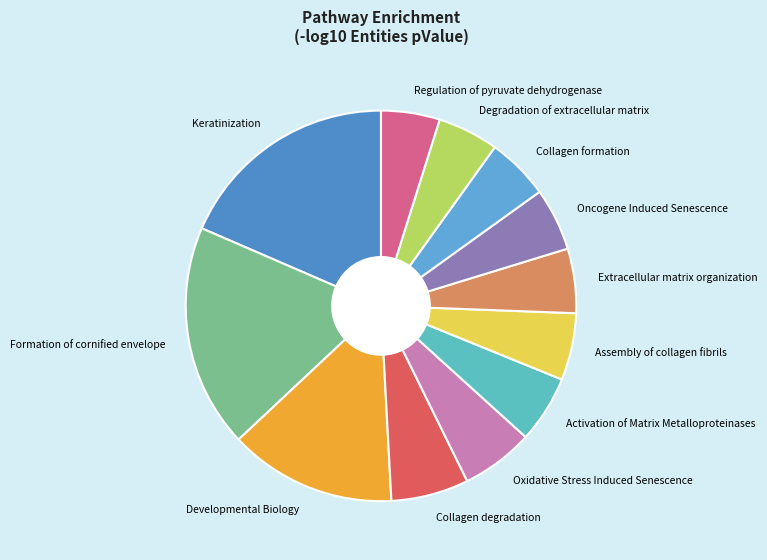

Do Collagen formation and Collagen degradation together represent more than half of the pie?

No